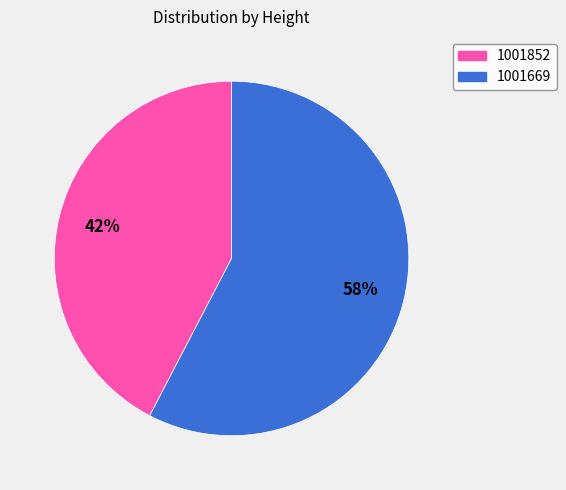

To the nearest percent, what portion does 1001852 represent?

42%